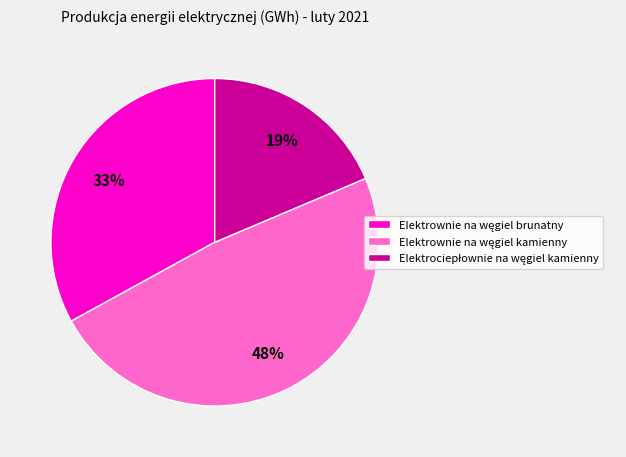

Does any single category account for the majority?

No